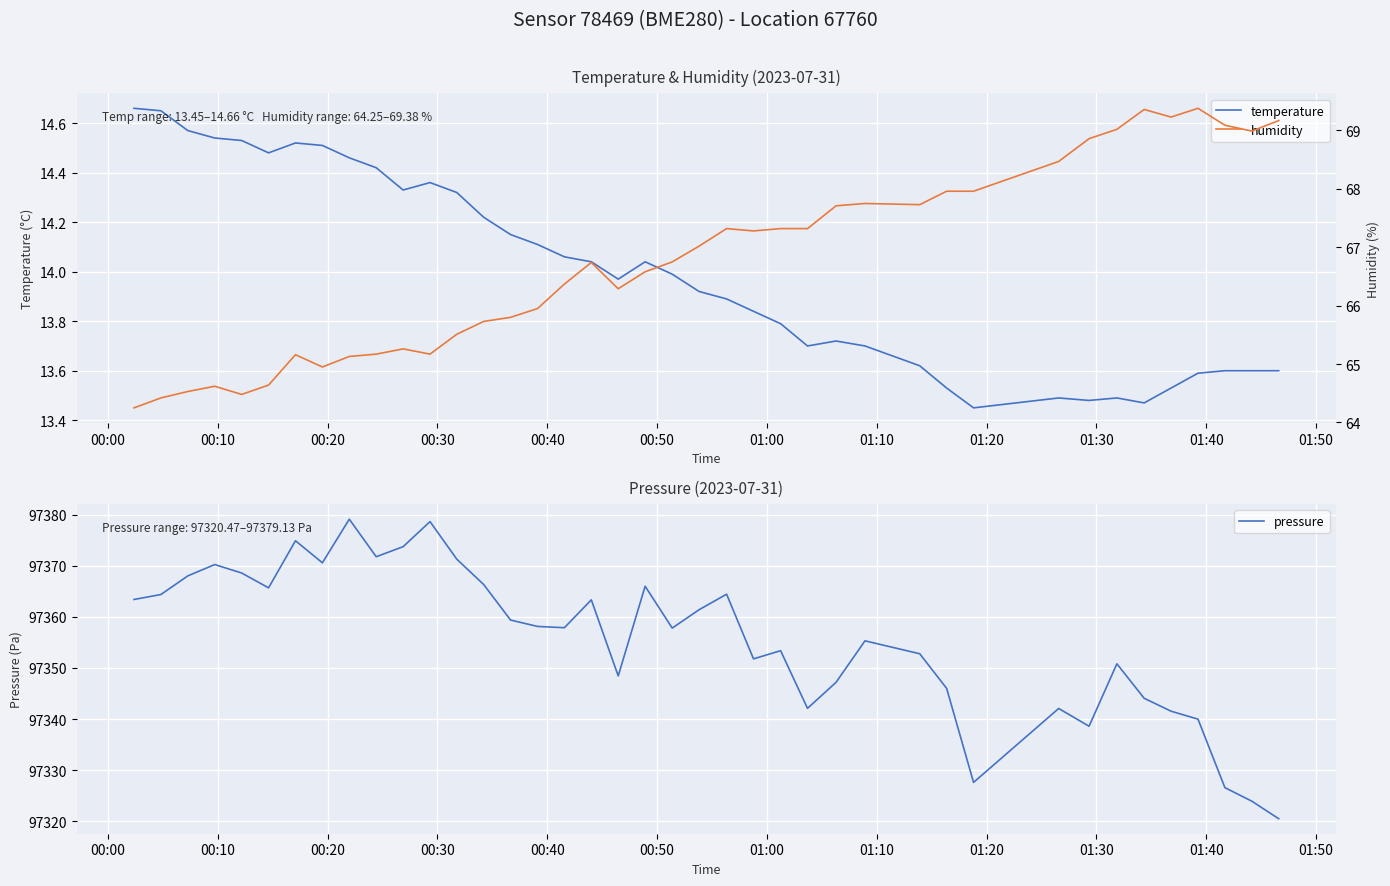

Reading left to right, what are all the values shown in this chart?

temperature: 14.7	14.7	14.6	14.5	14.5	14.5	14.5	14.5	14.5	14.4	14.3	14.4	14.3	14.2	14.2	14.1	14.1	14.0	14.0	14.0	14.0	13.9	13.9	13.8	13.8	13.7	13.7	13.7	13.6	13.5	13.4	13.5	13.5	13.5	13.5	13.5	13.6	13.6	13.6	13.6
pressure: 97363.4	97364.4	97368.0	97370.2	97368.6	97365.7	97374.9	97370.6	97379.1	97371.8	97373.8	97378.7	97371.3	97366.3	97359.4	97358.1	97357.9	97363.3	97348.4	97366.0	97357.8	97361.4	97364.4	97351.8	97353.4	97342.1	97347.2	97355.3	97352.8	97346.0	97327.6	97342.1	97338.6	97350.8	97344.1	97341.5	97340.0	97326.6	97323.9	97320.5
humidity: 64.2	64.4	64.5	64.6	64.5	64.6	65.2	65.0	65.1	65.2	65.3	65.2	65.5	65.7	65.8	66.0	66.4	66.7	66.3	66.6	66.8	67.0	67.3	67.3	67.3	67.3	67.7	67.8	67.7	68.0	68.0	68.5	68.9	69.0	69.4	69.2	69.4	69.1	69.0	69.2